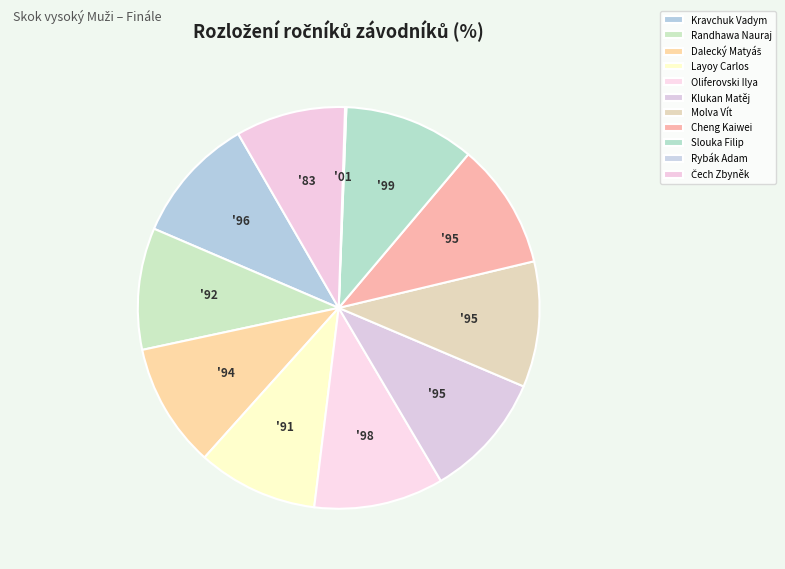

Does Kravchuk Vadym represent more than half of the total?

No